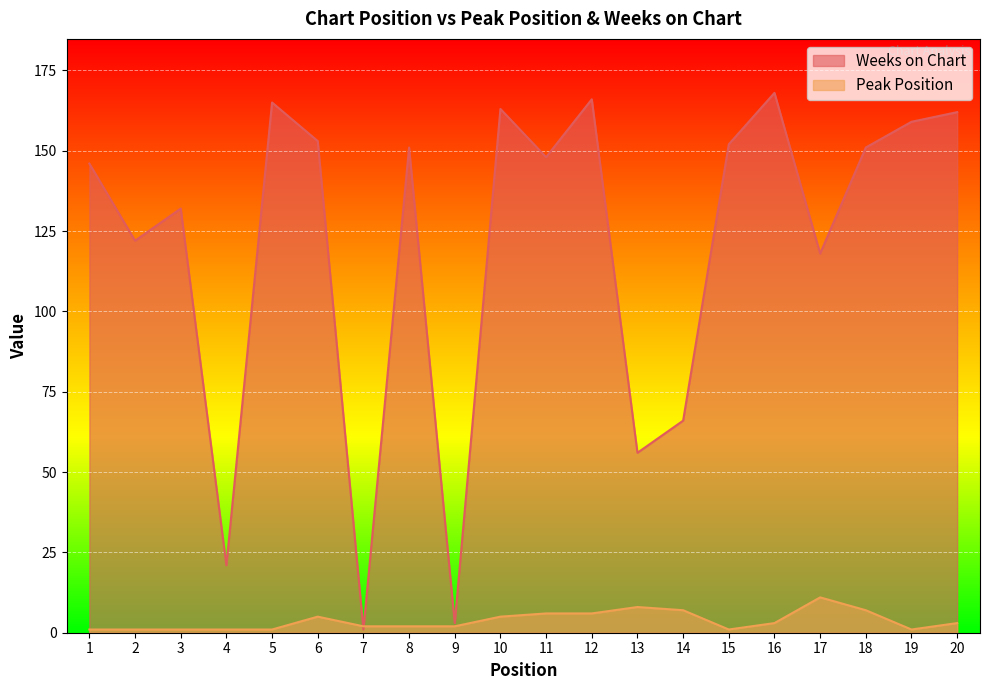

Where do Peak Position and Weeks on Chart first cross each other?

6 and 7